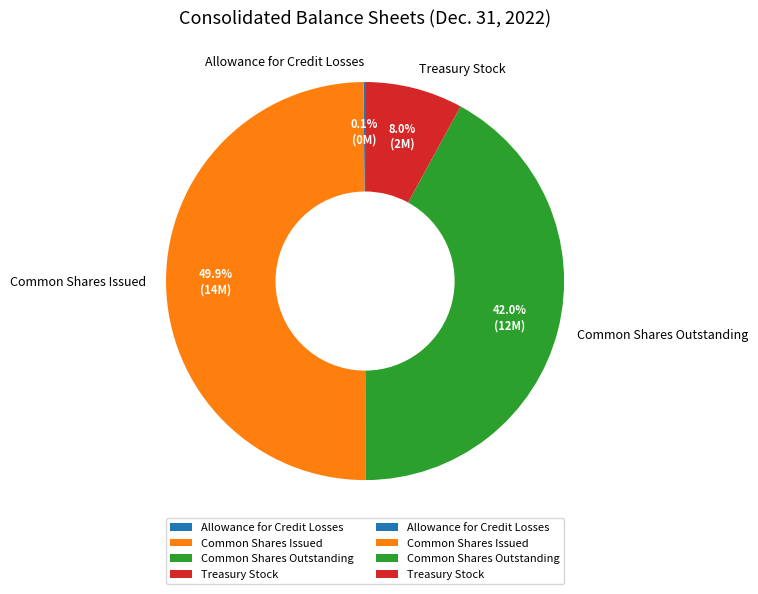

Which has a higher value, Treasury Stock or Common Shares Issued?

Common Shares Issued